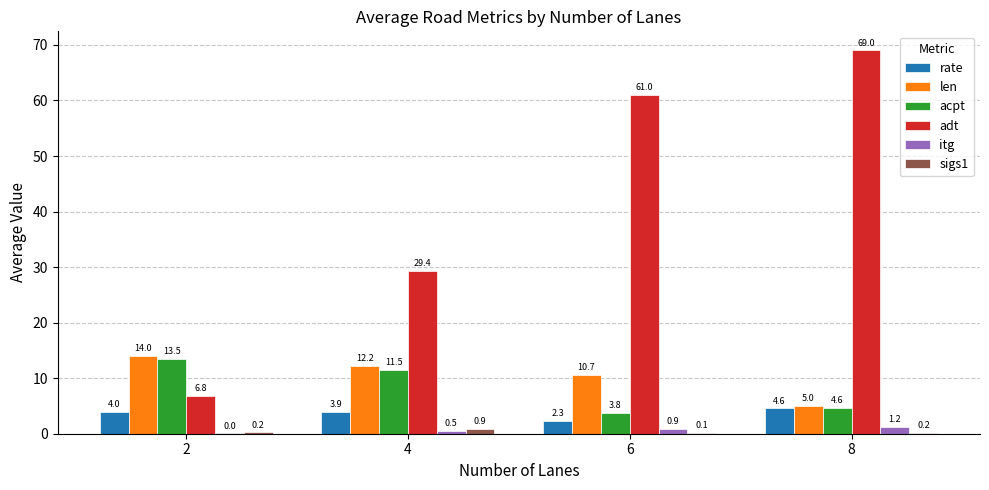

What is the difference between the adt values at 2 and 4?

22.6